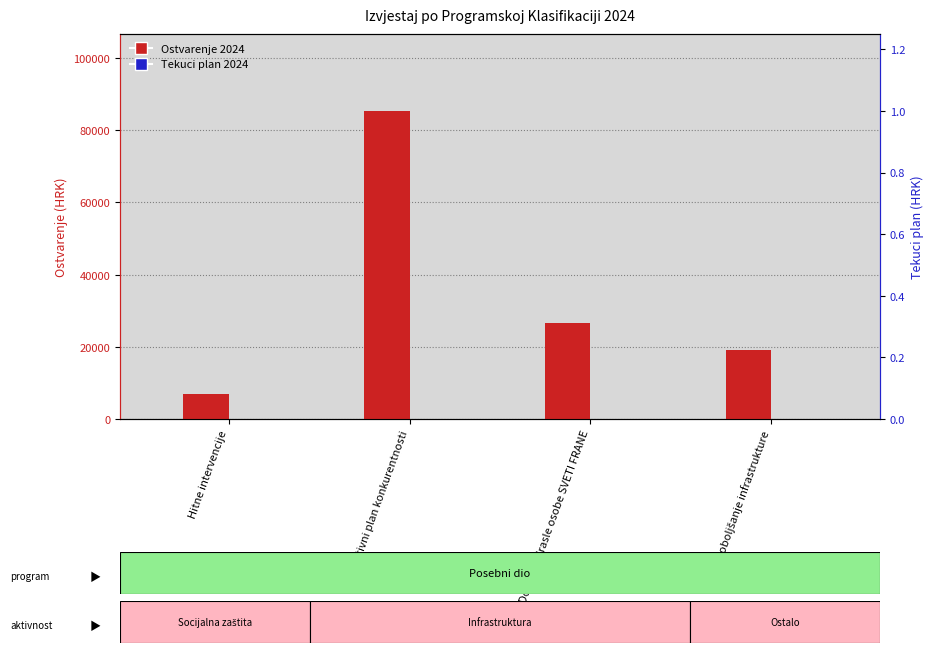

How many distinct data groups are displayed?

2